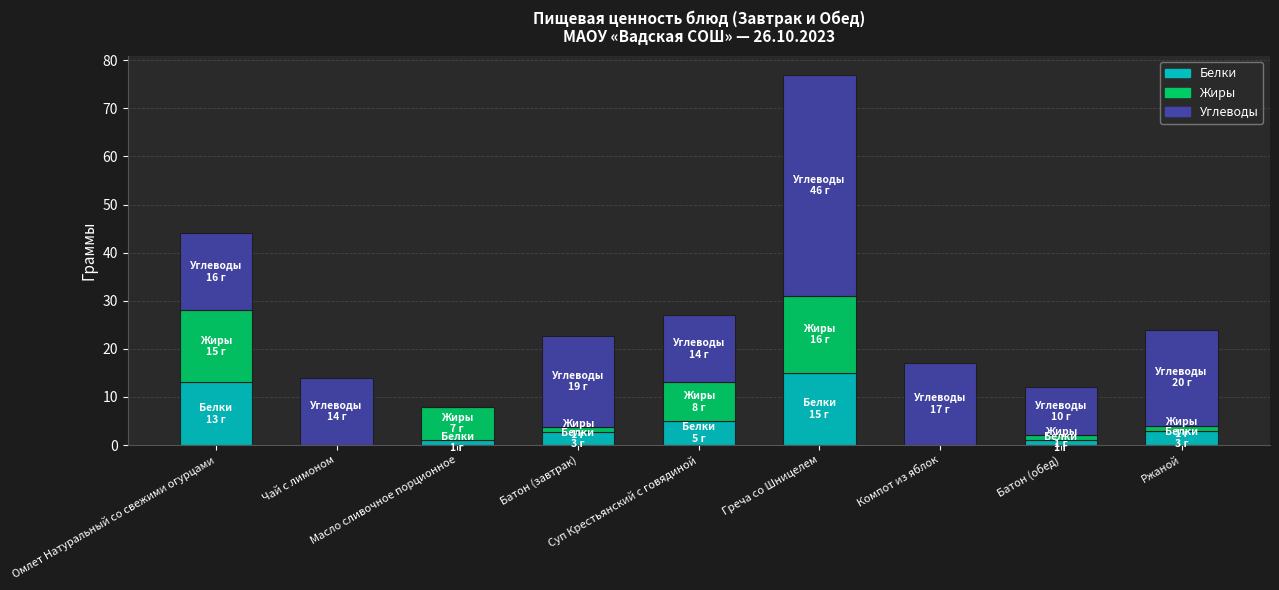

What is the sum of all Белки values?

40.7